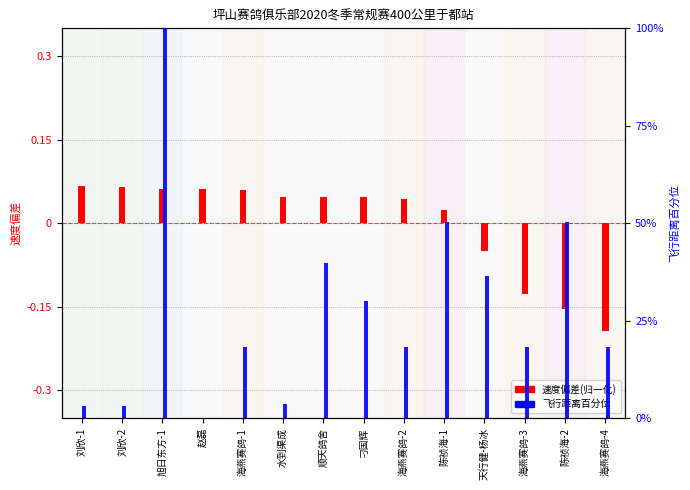

What is the minimum value shown in the chart?

-0.2